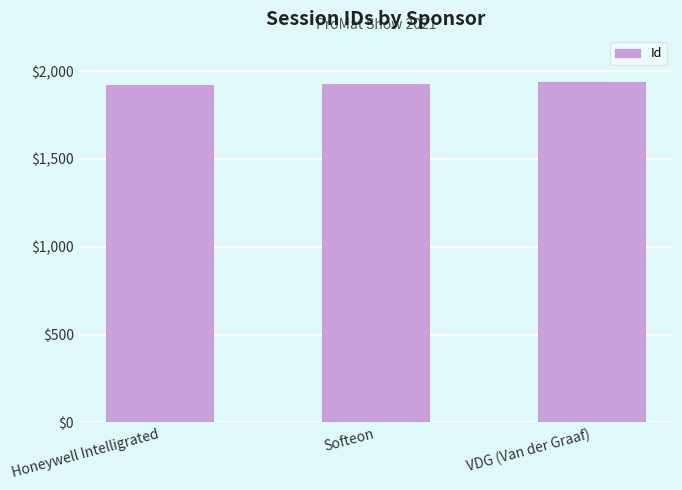

Is it true that the value at Softeon is 1930?

True